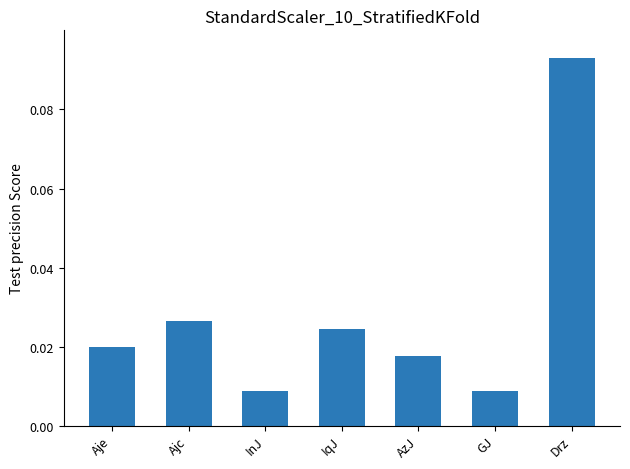

What is the label of the 6th bar from the left?

GJ